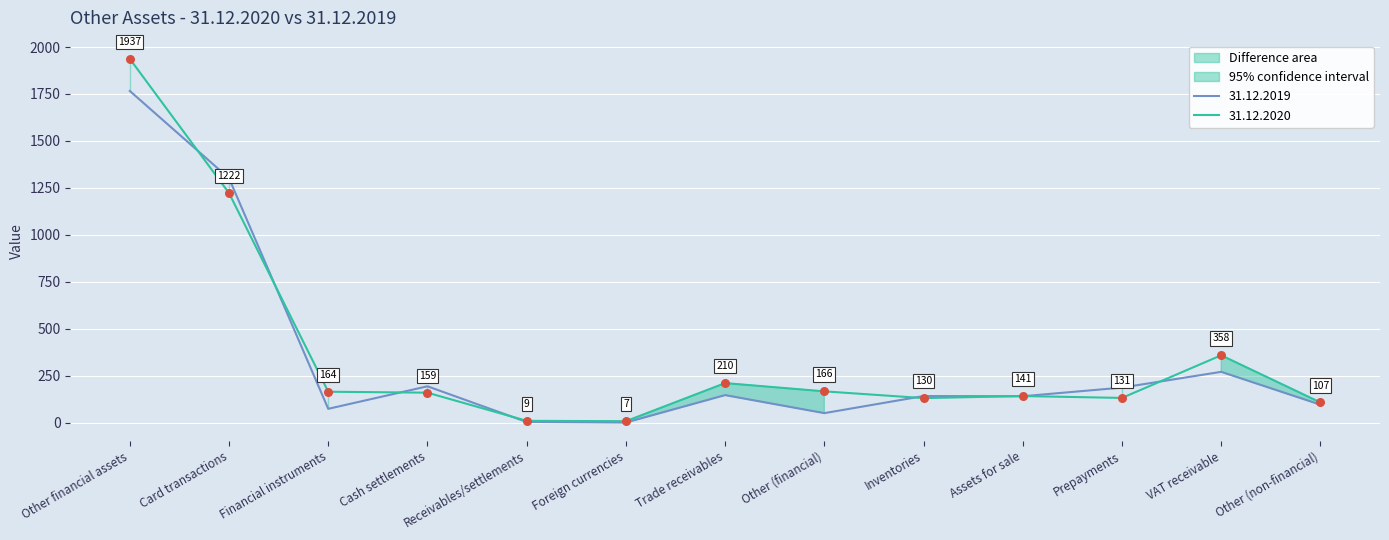

Which series reaches the maximum Y coordinate?

31.12.2020